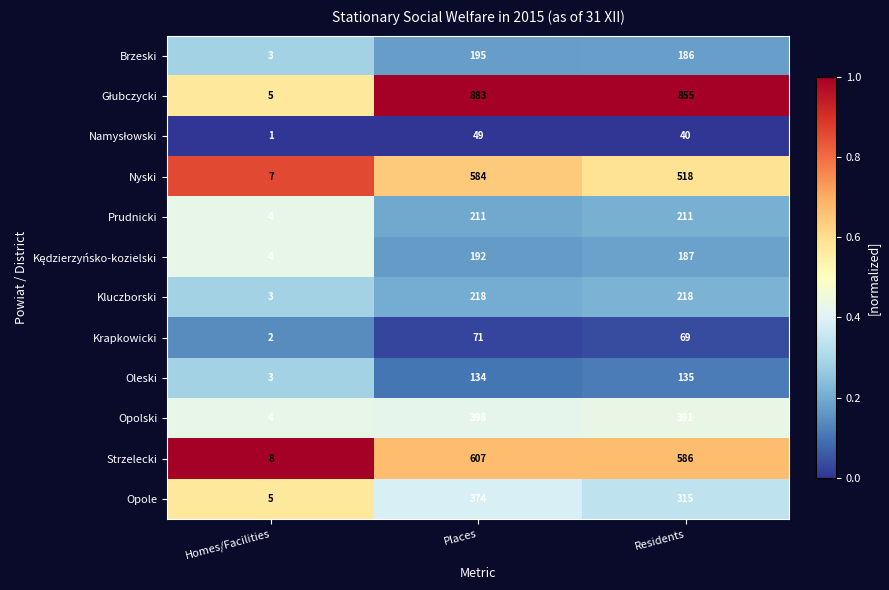

How many Opole values are between 5 and 374?

3